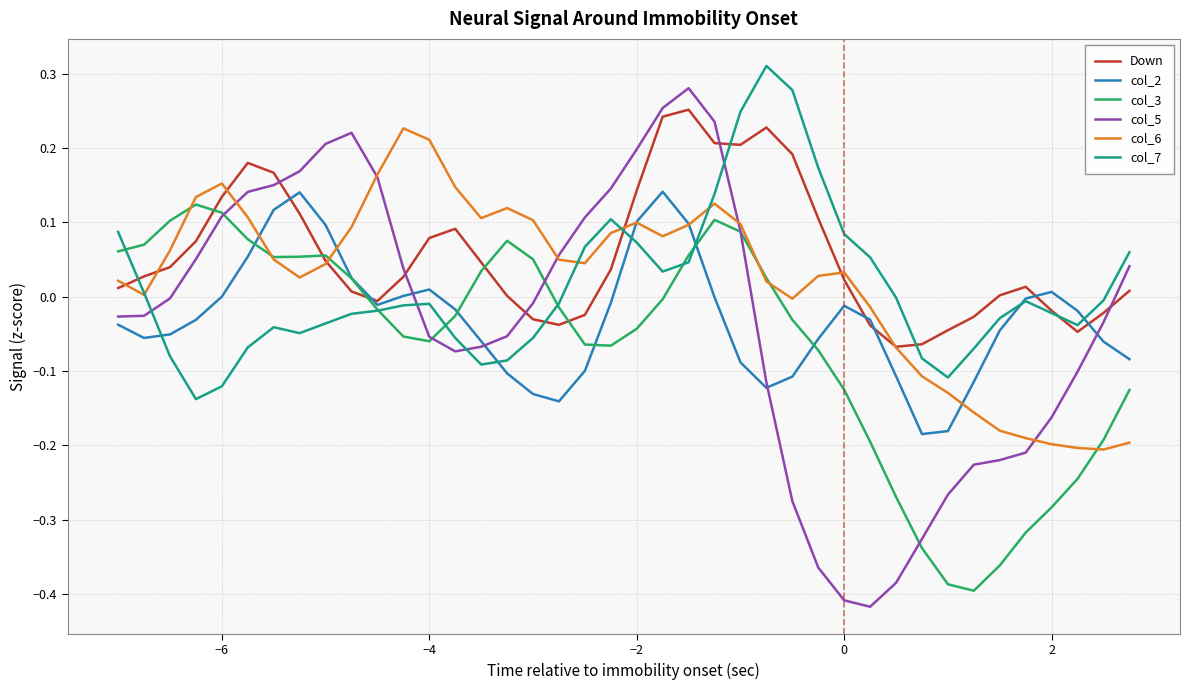

Which series has the largest range (max minus min)?

col_5